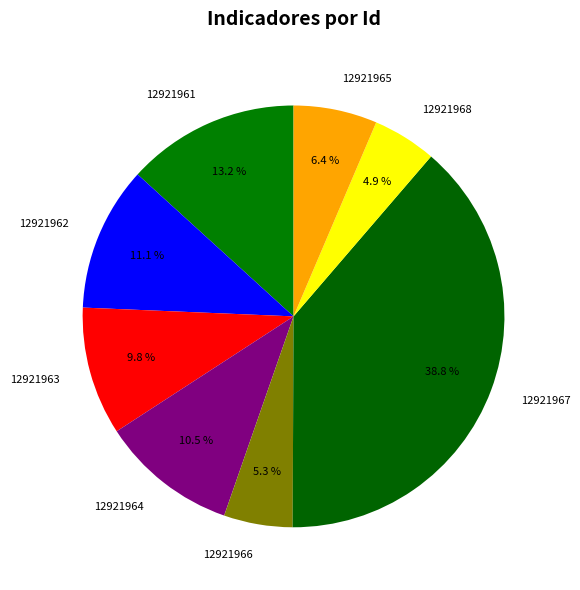

Does 12921966 represent more than half of the total?

No